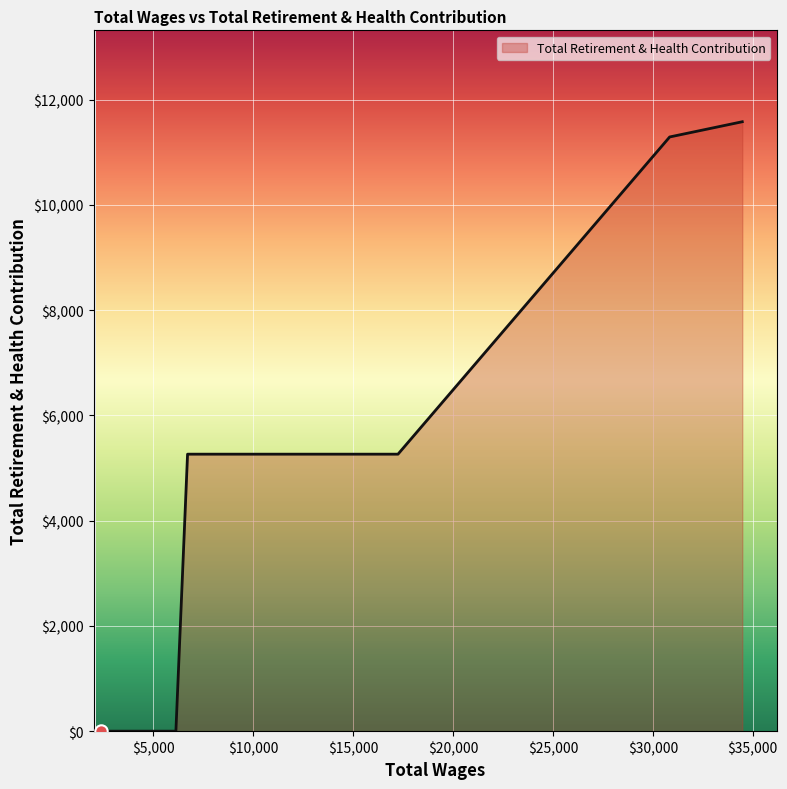

What is the greatest value displayed?

11581